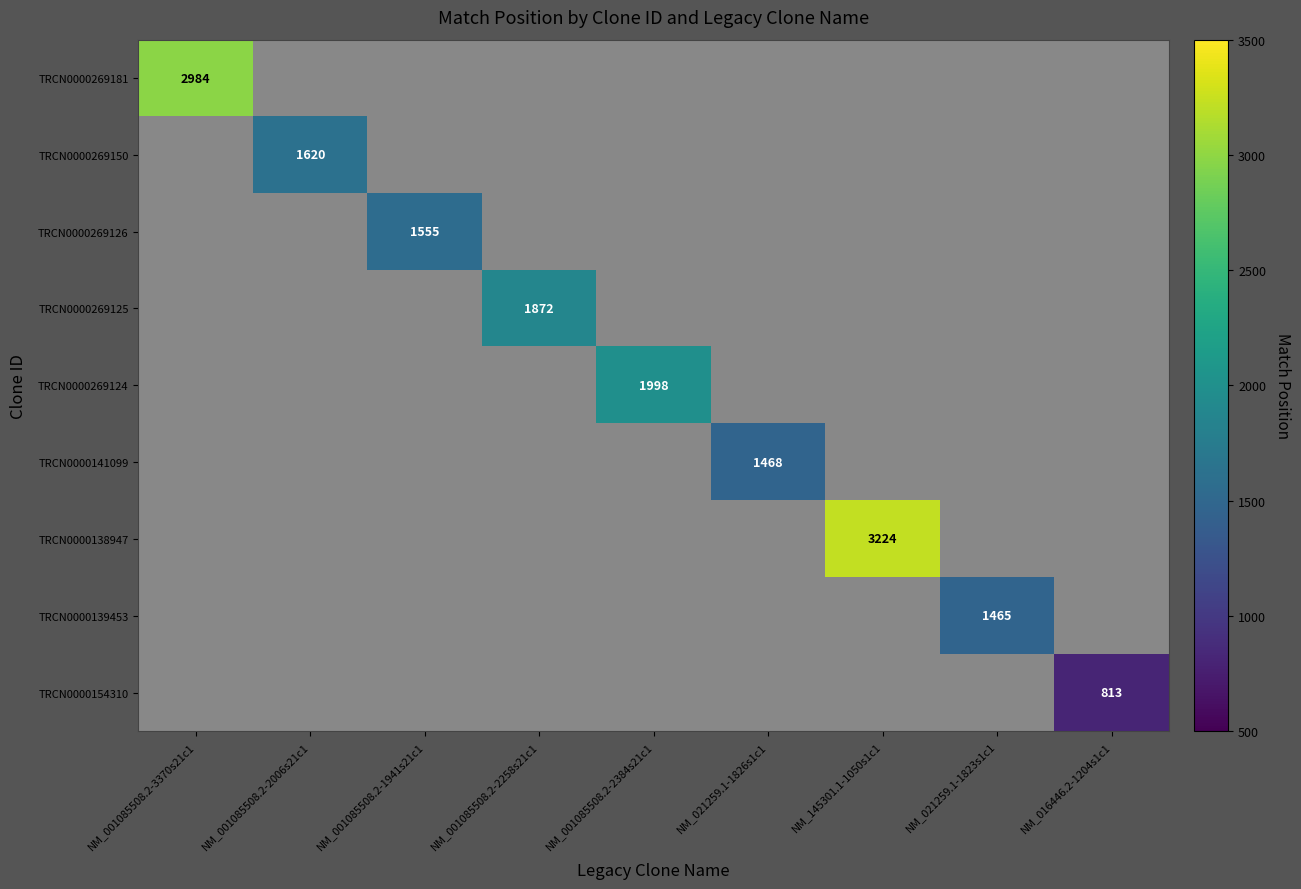

Between NM_145301.1-1050s1c1 and NM_021259.1-1823s1c1, which is larger?

NM_145301.1-1050s1c1